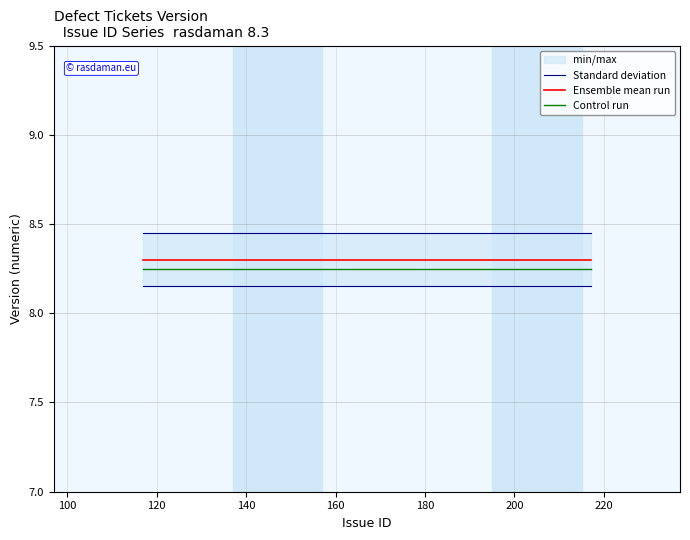

True or false: Standard deviation and Control run cross at least once.

False